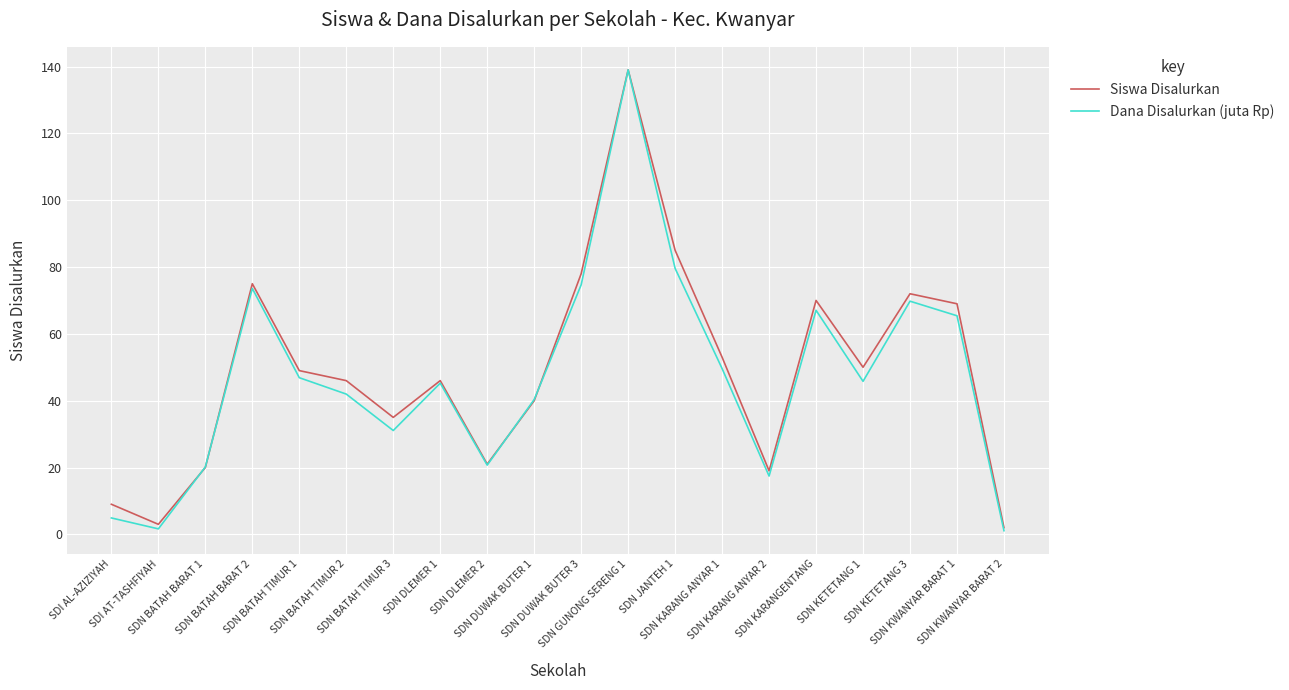

In Dana Disalurkan (juta Rp), how many points are higher than both neighbors (excluding endpoints)?

5